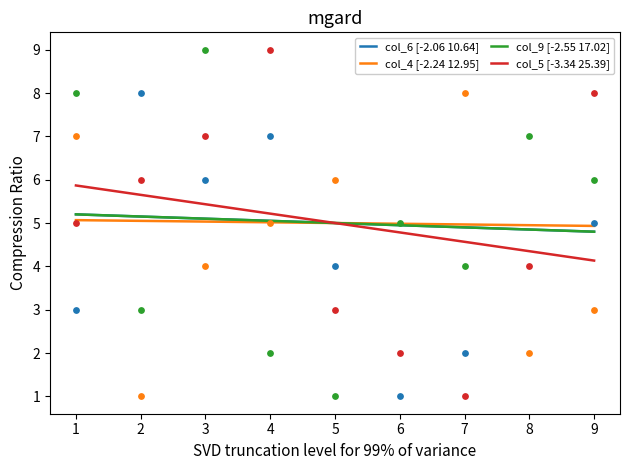

Which series reaches the minimum Y coordinate?

col_6 [-2.06 10.64]